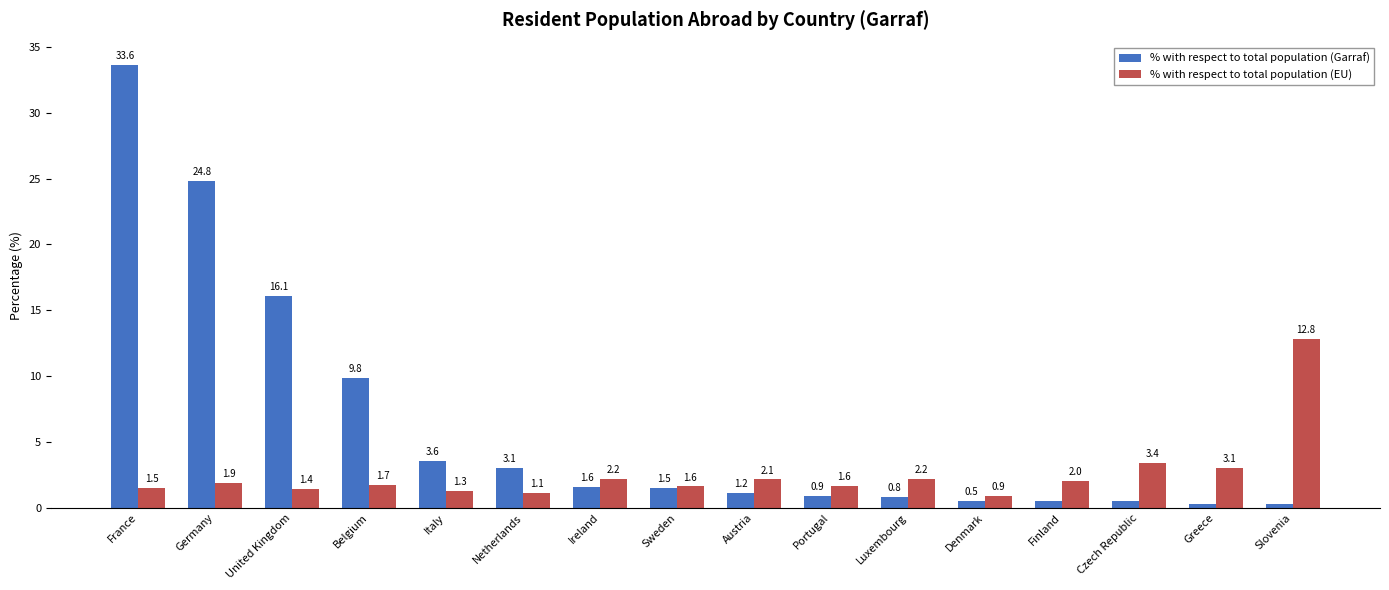

What is the highest value of the % with respect to total population (EU) series?

12.8